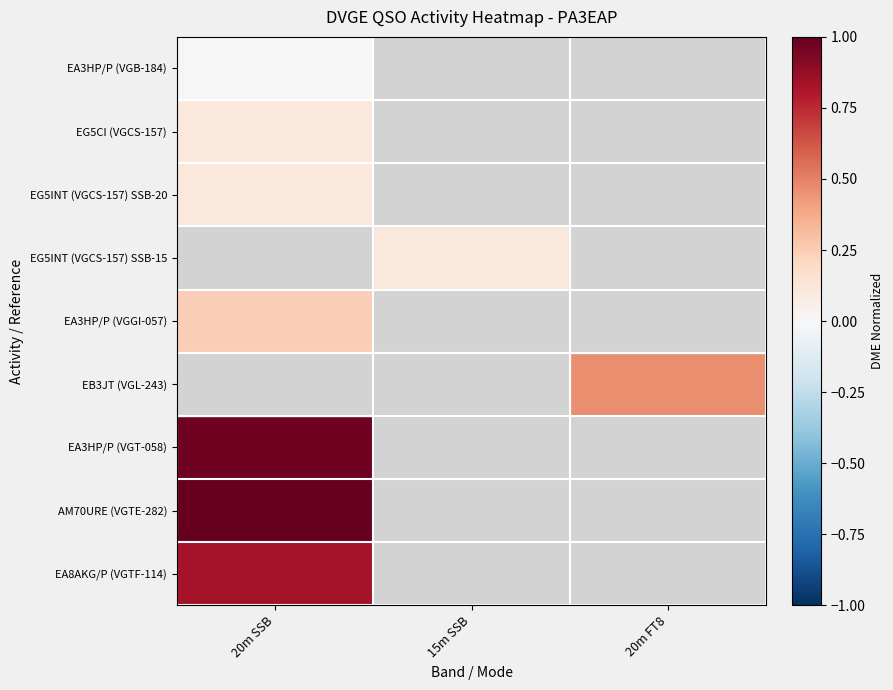

How many categories are shown in the chart?

3